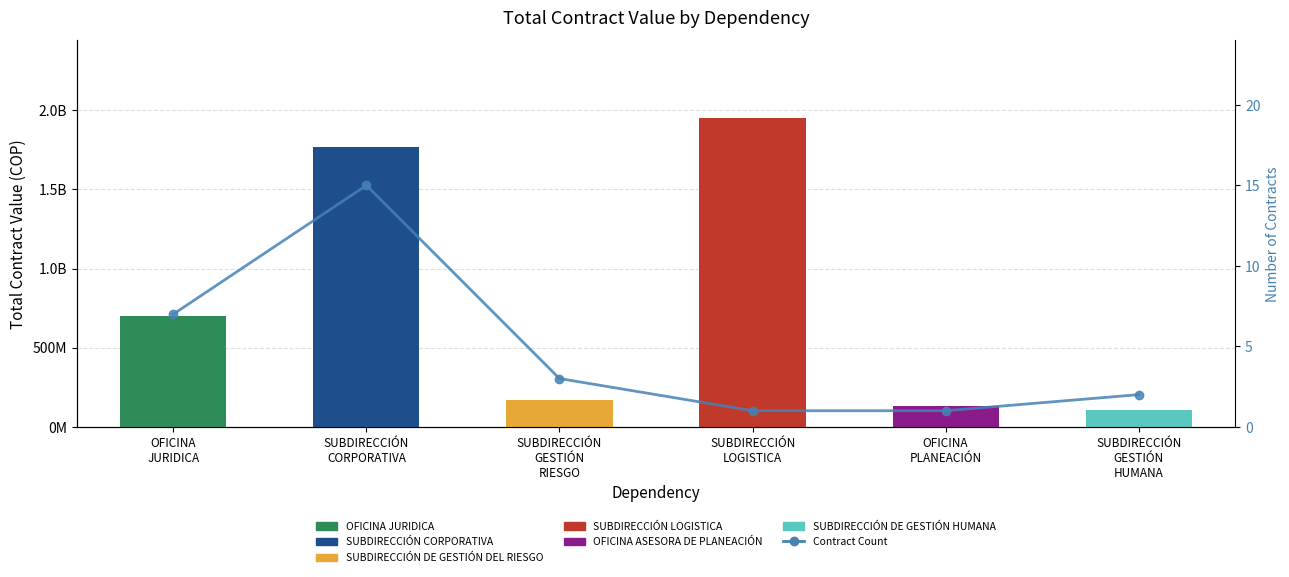

What is the label of the 6th bar from the right?

OFICINA
JURIDICA